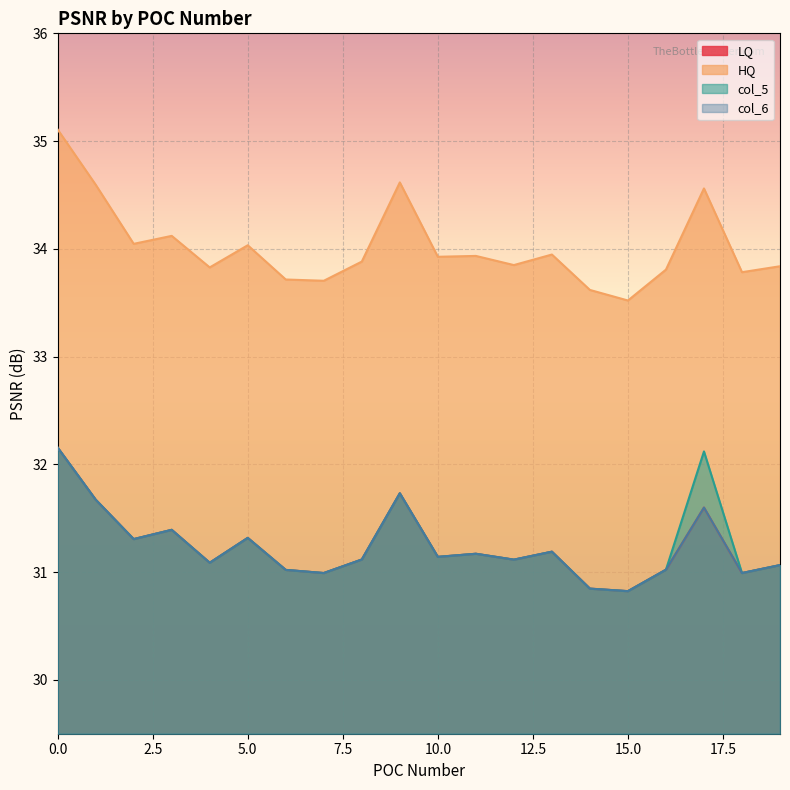

Which category has the lowest value in the col_6 series?

15